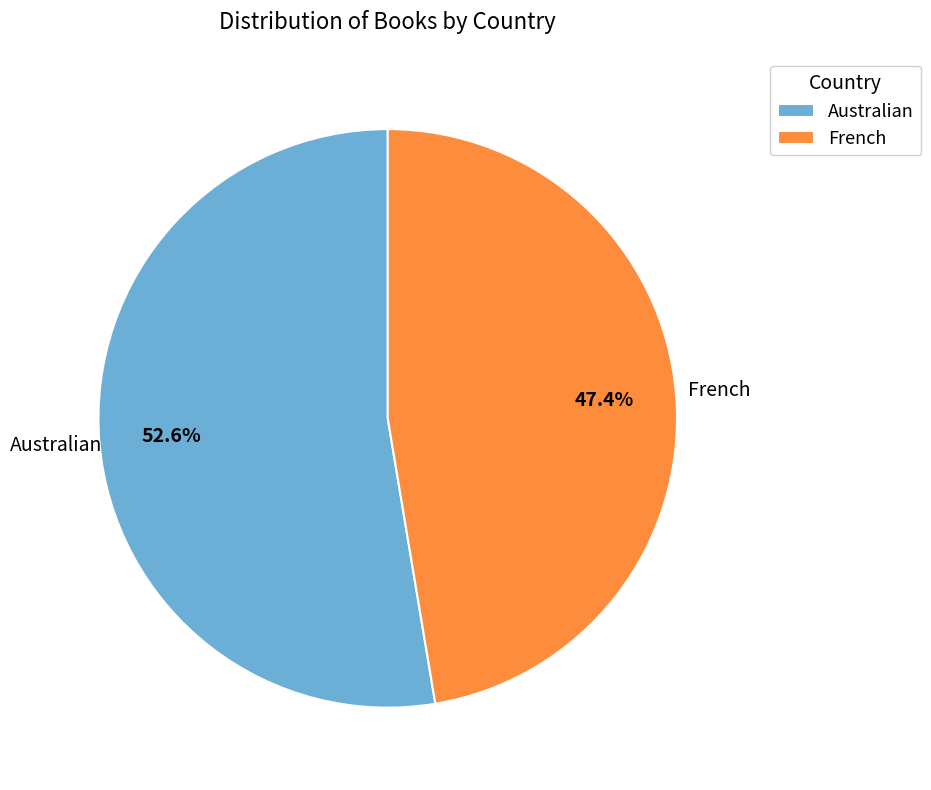

To the nearest percent, what is the difference between the largest and smallest slice percentages?

5%